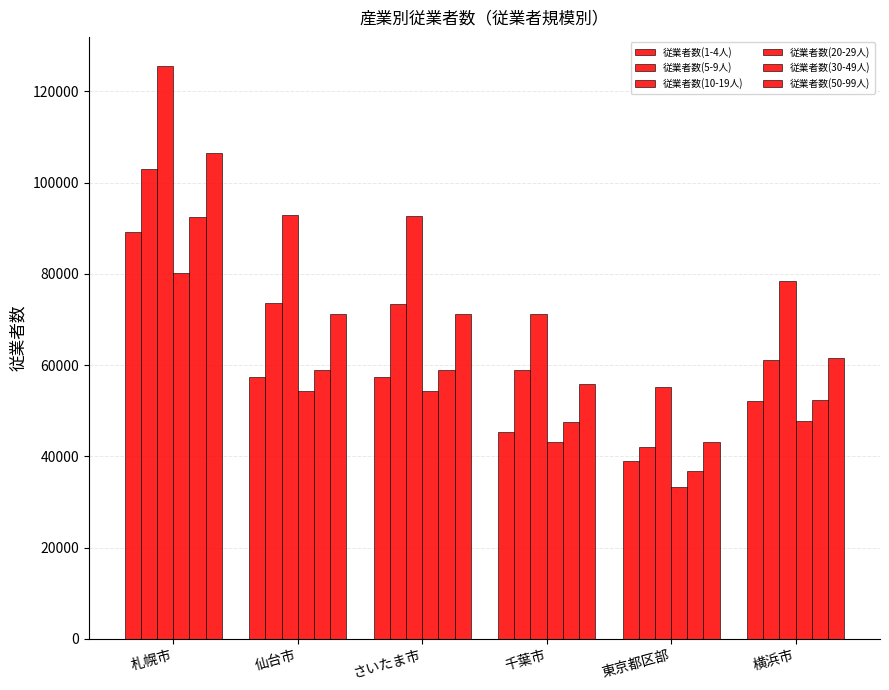

The value of 従業者数(20-29人) at さいたま市 is 97040. True or false?

False